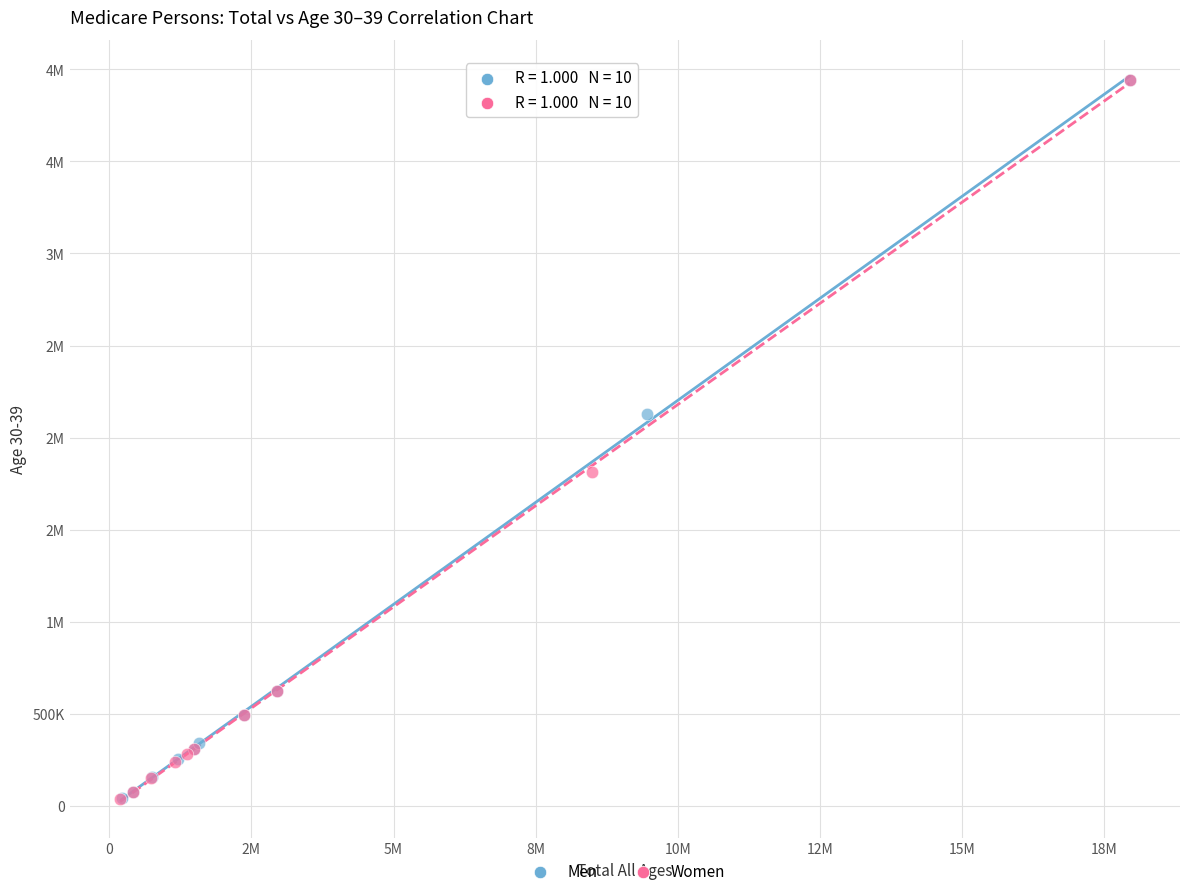

What are all the series names shown in the legend?

Men, Women